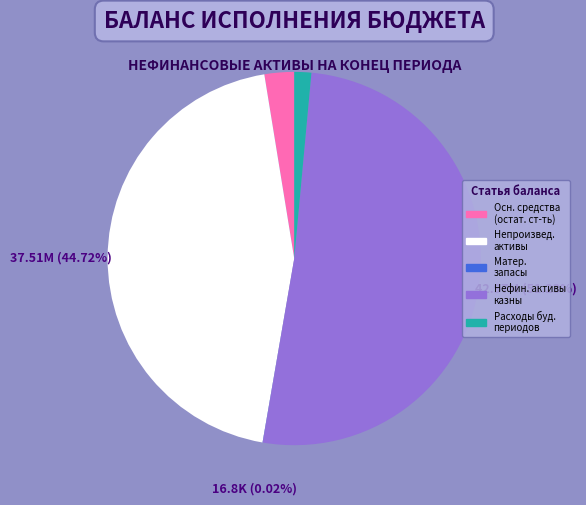

Is there any slice that represents more than half of the pie?

Yes